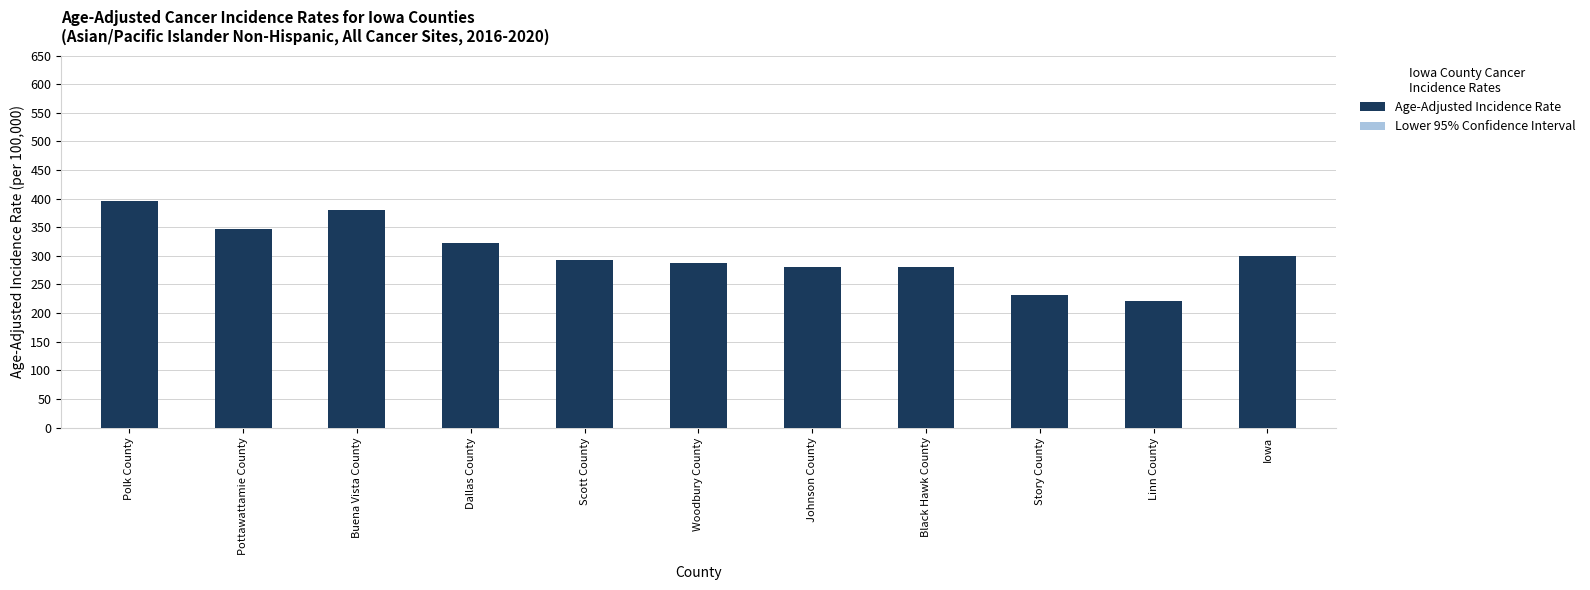

What position from the right is Iowa?

1